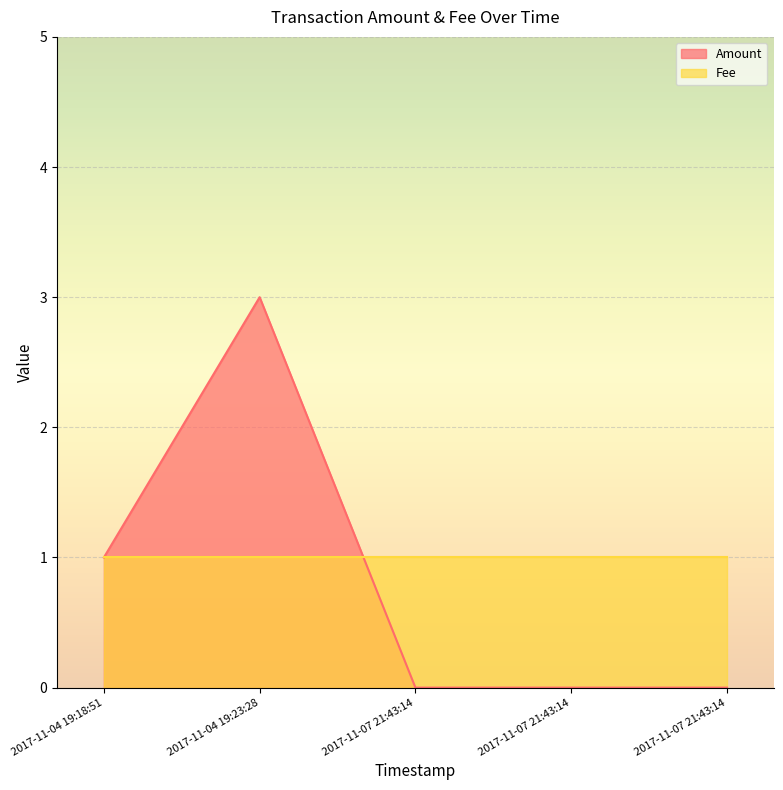

At which category does Amount reach its first local peak?

2017-11-04 19:23:28